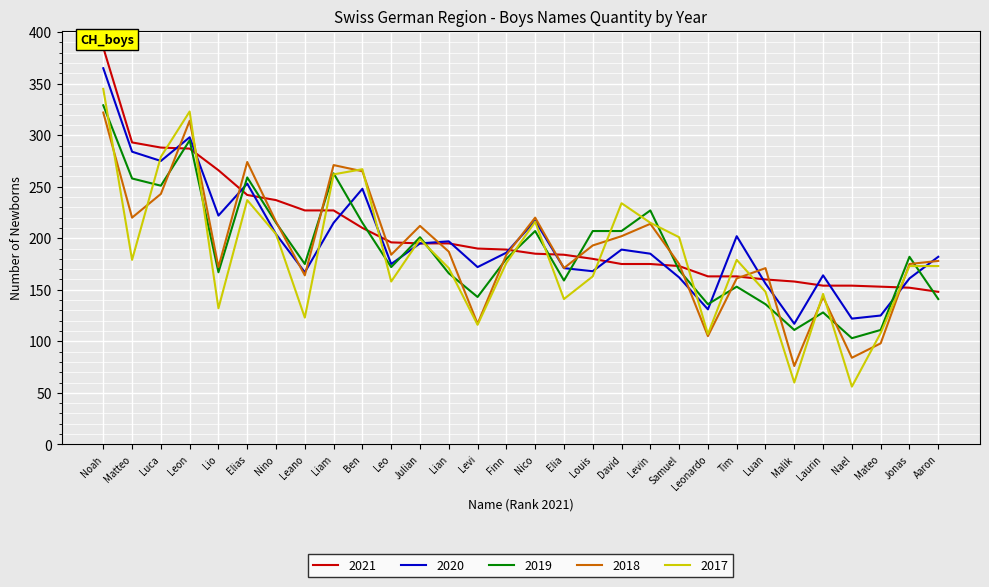

What is the average value of the 2020 series?

197